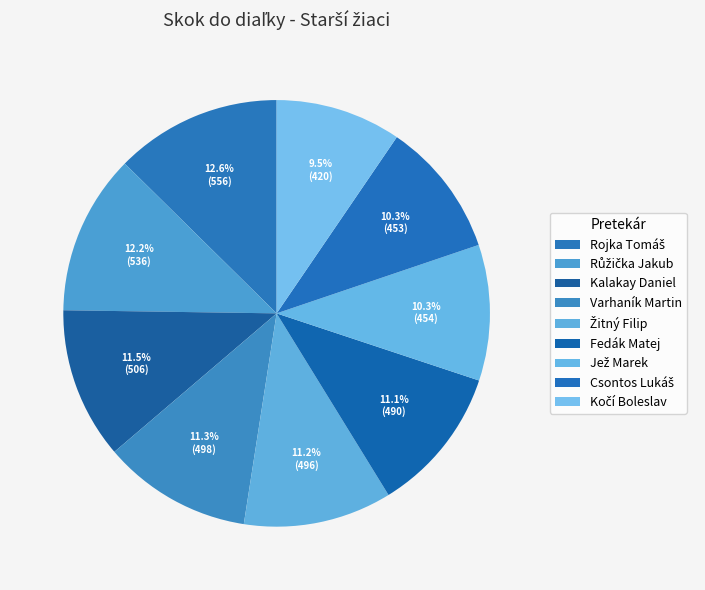

How many slices are in this pie chart?

9